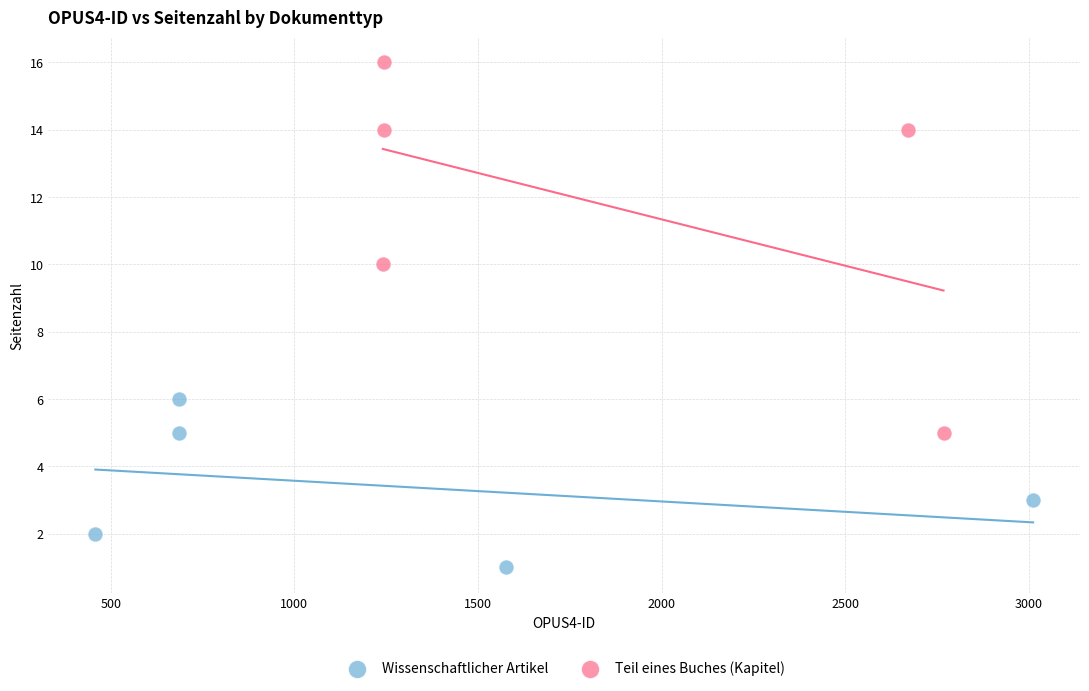

Which series reaches the maximum Y coordinate?

Teil eines Buches (Kapitel)